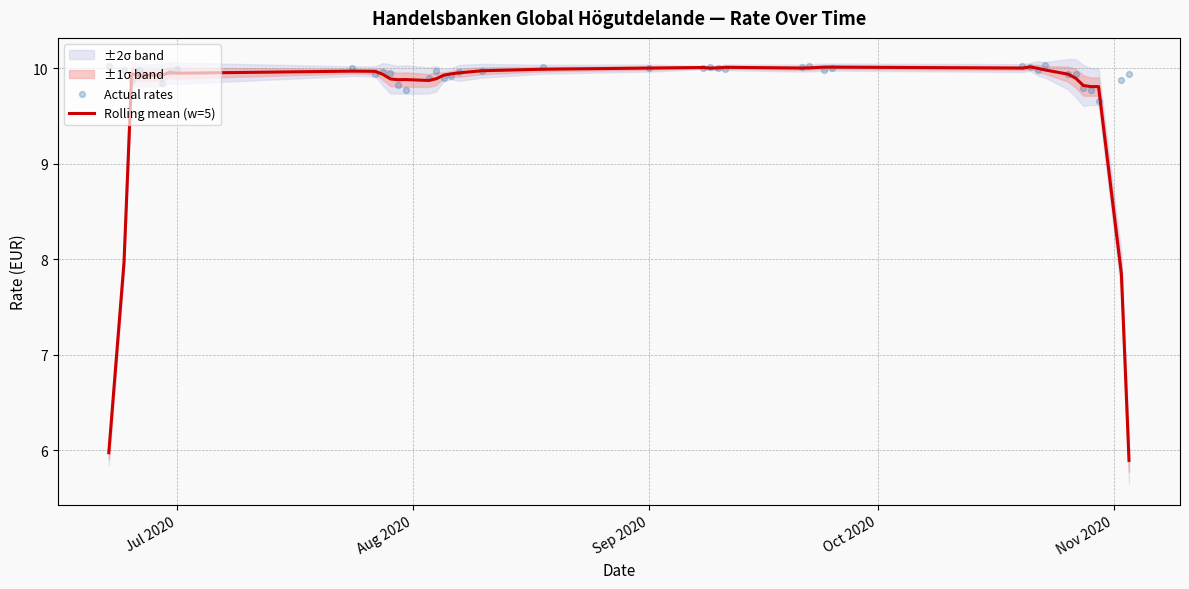

Which series has the largest total across all categories?

Actual rates